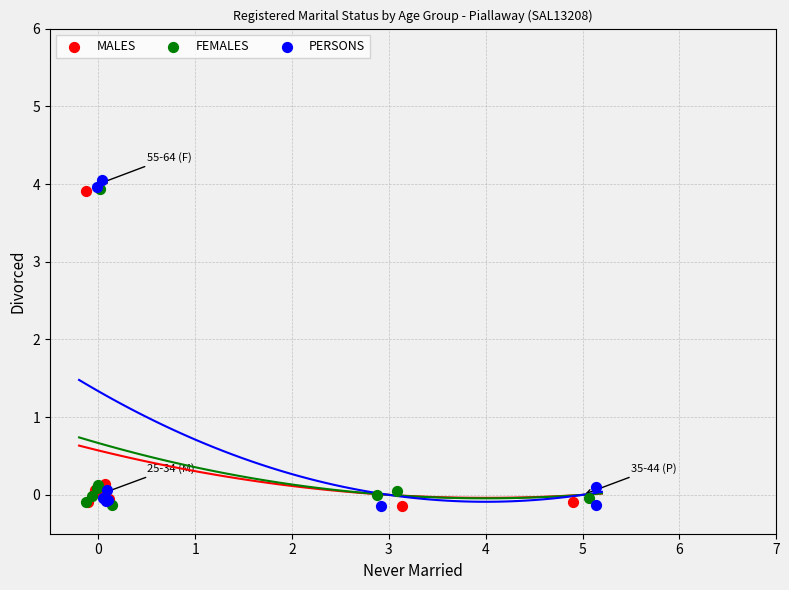

Which series reaches the maximum Y coordinate?

PERSONS